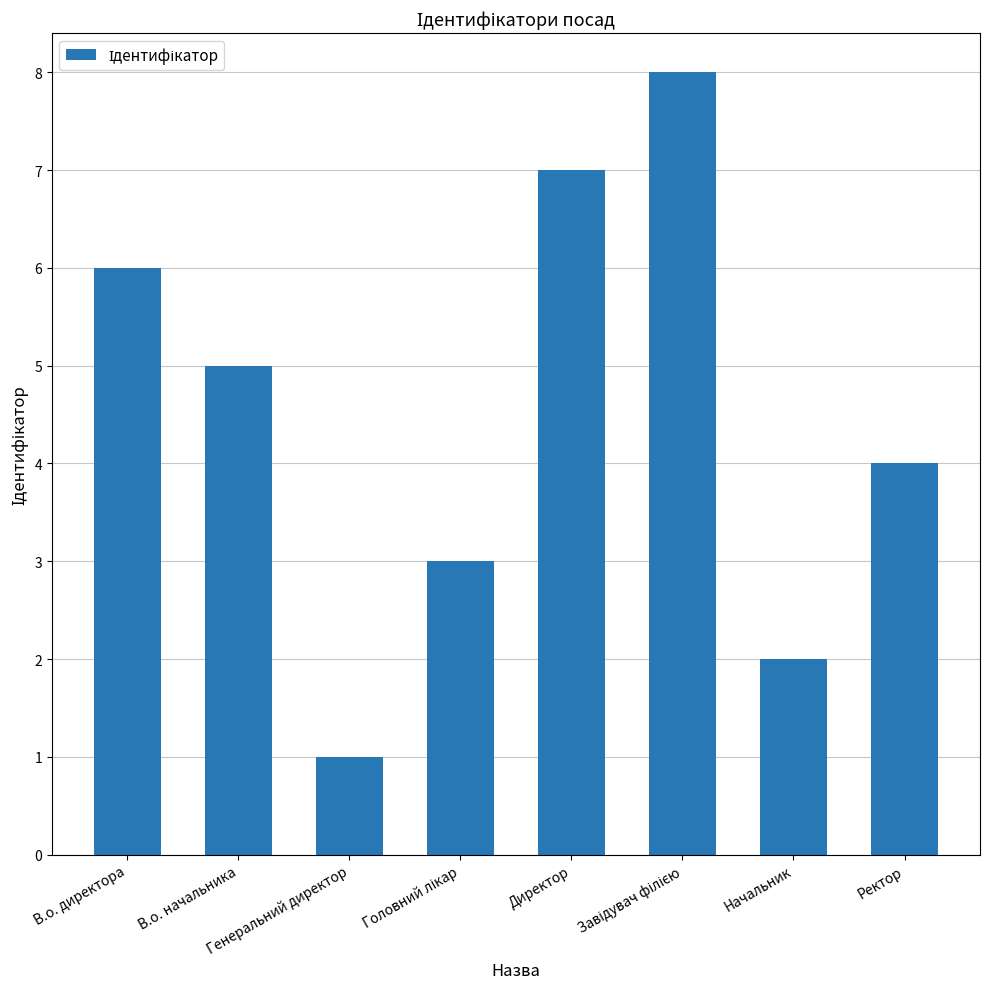

What is the difference between the maximum and minimum values?

7